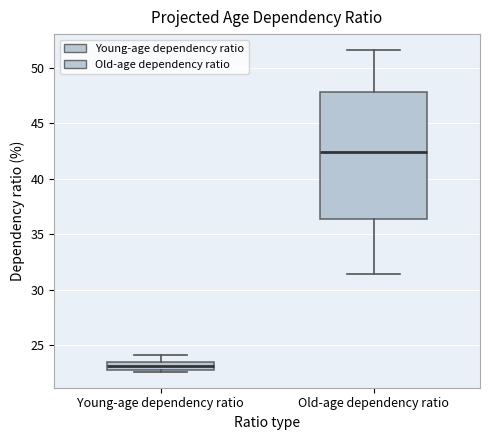

Reading left to right, transcribe this box plot: for each box, give where its median line is, the range the box spans, and where its two whiskers end, as read against the y-axis. The values are not printed on the chart, so give them approximately, as read against the axis.

Young-age dependency ratio: median 23.0 (inside the box), box 23.0 to 23.5, whiskers 22.5 to 24.0
Old-age dependency ratio: median 42.5, box 36.5 to 48.0, whiskers 31.5 to 51.5